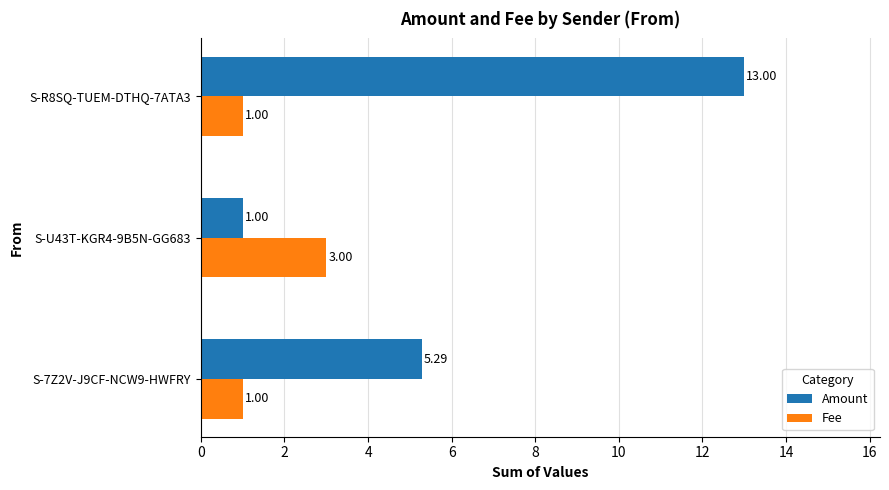

Rank the categories by Amount value from lowest to highest.

S-U43T-KGR4-9B5N-GG683, S-7Z2V-J9CF-NCW9-HWFRY, S-R8SQ-TUEM-DTHQ-7ATA3